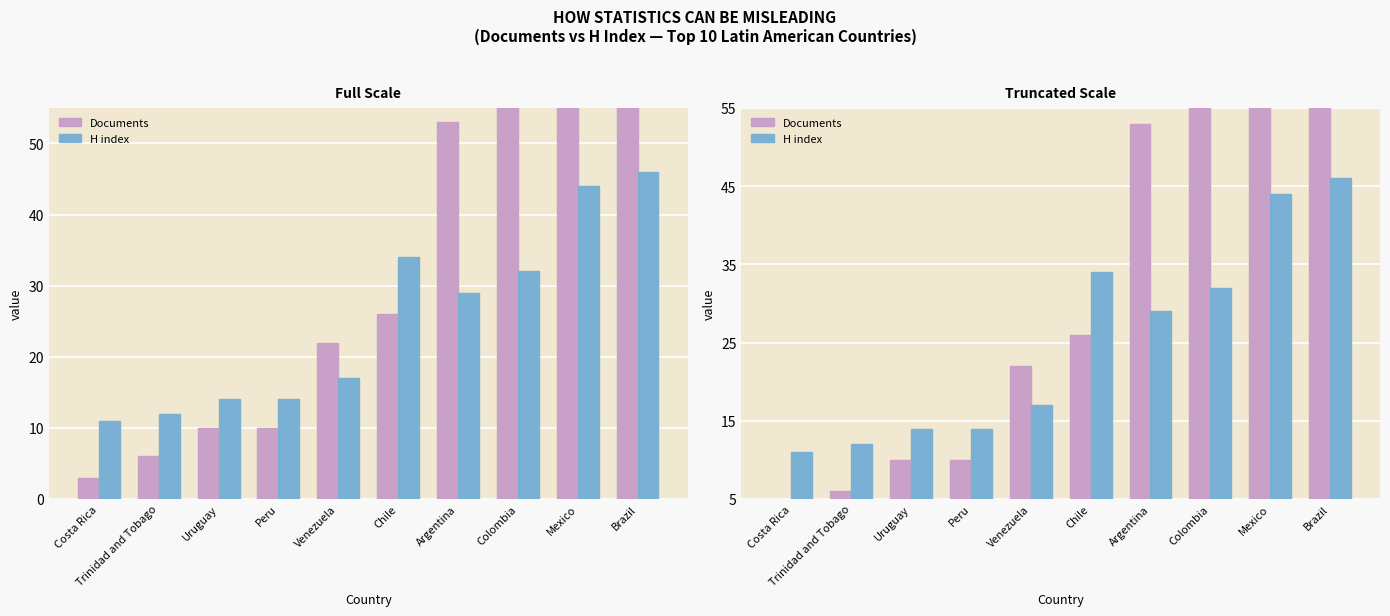

What are all the series names shown in the legend?

Documents, H index